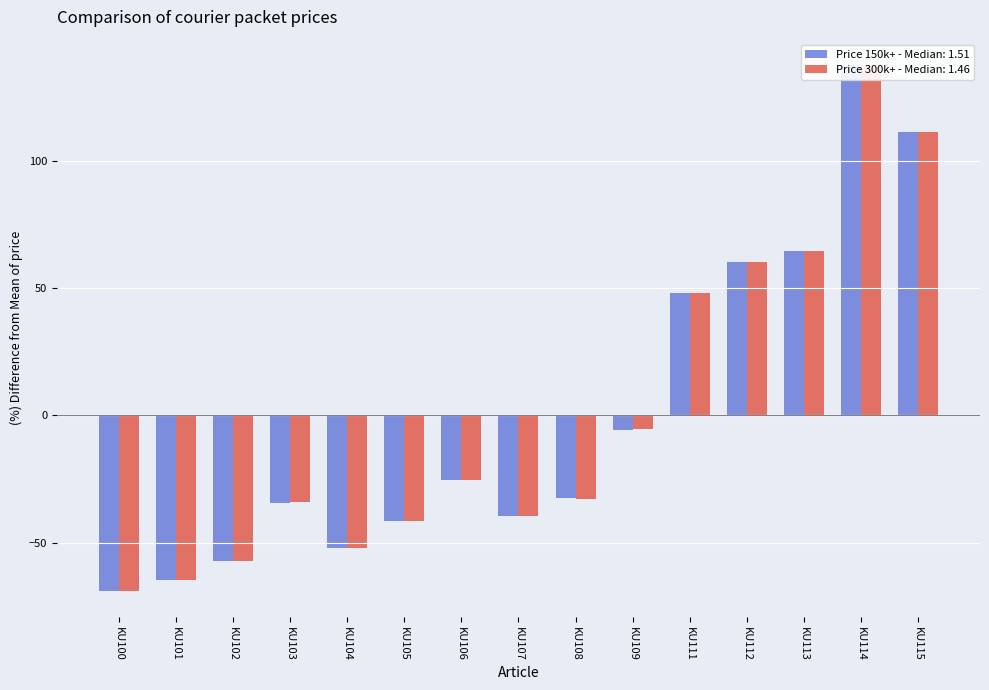

At how many categories does at least one series exceed 53?

4